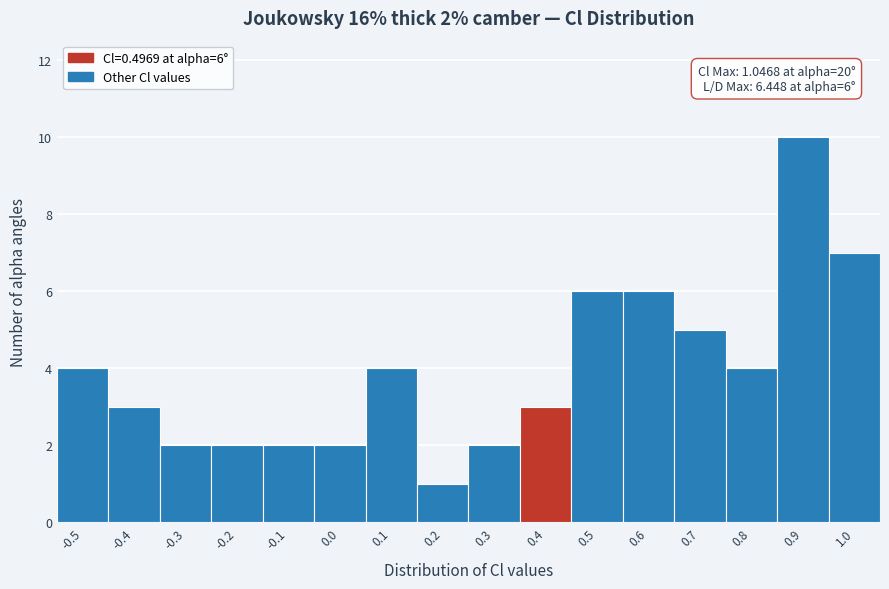

Reading right to left, what are all the values shown in this chart?

7	10	4	5	6	6	3	2	1	4	2	2	2	2	3	4